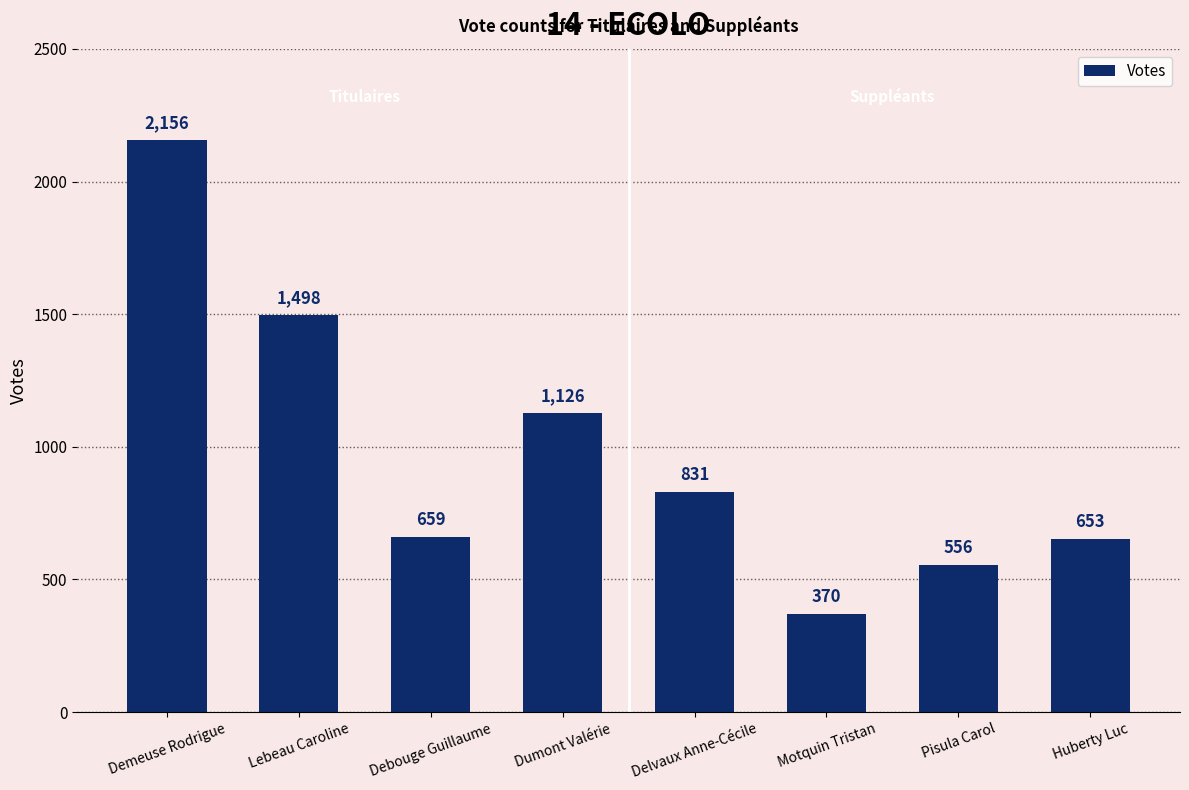

What is the label of the 1st bar from the left?

Demeuse Rodrigue